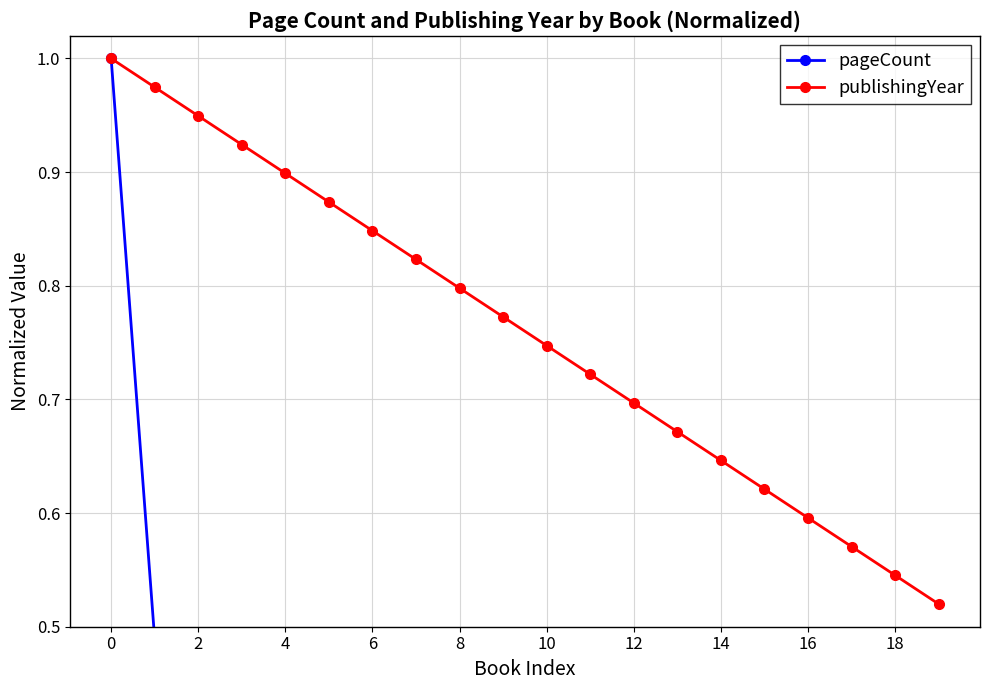

Does the chart have visible grid lines?

Yes